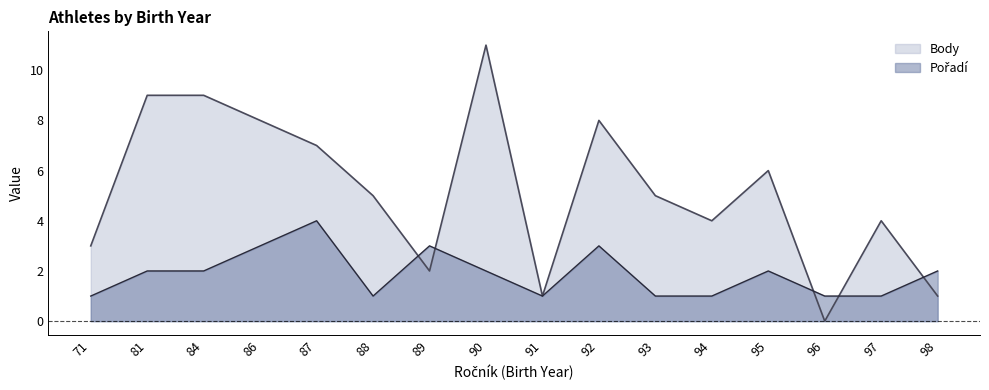

After their last crossing, which series has the higher values: Body or Pořadí?

Pořadí